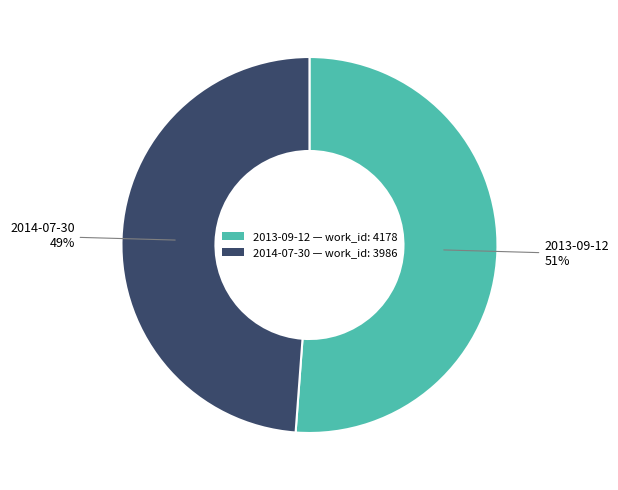

How many slices are in this pie chart?

2